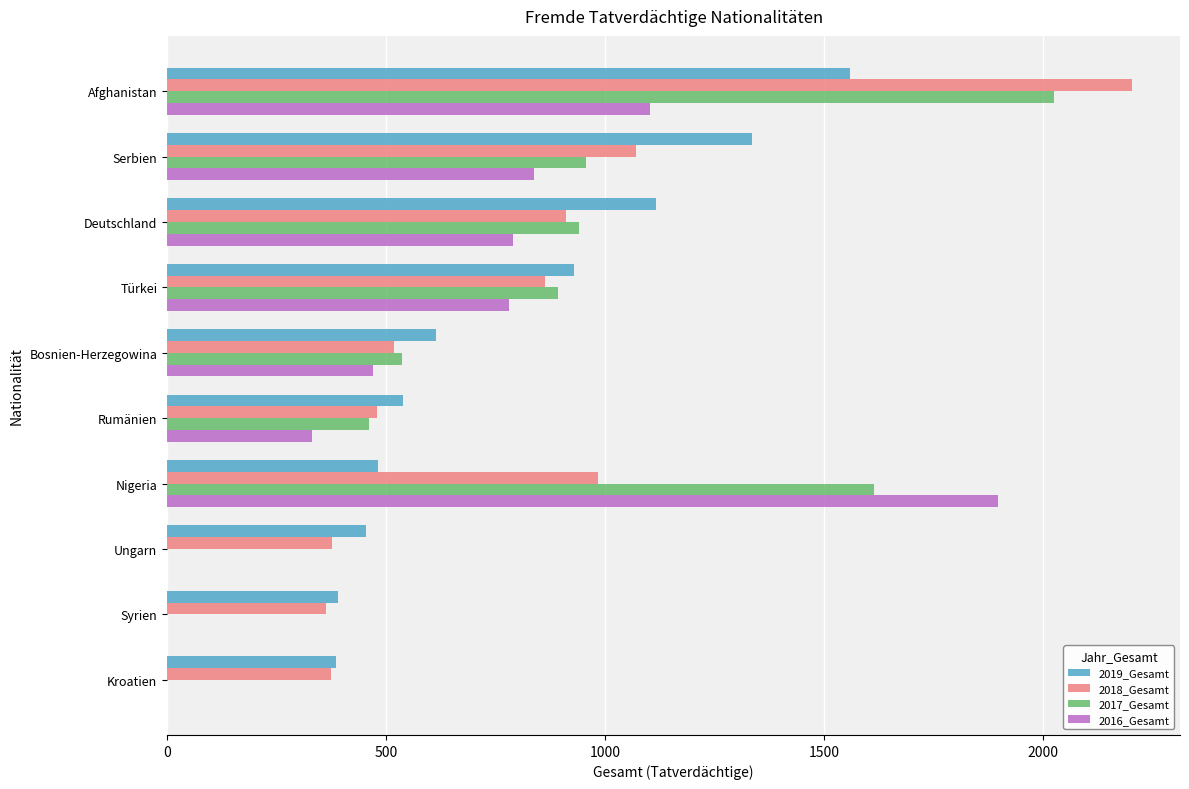

What is the total value across all series at Bosnien-Herzegowina?

2135